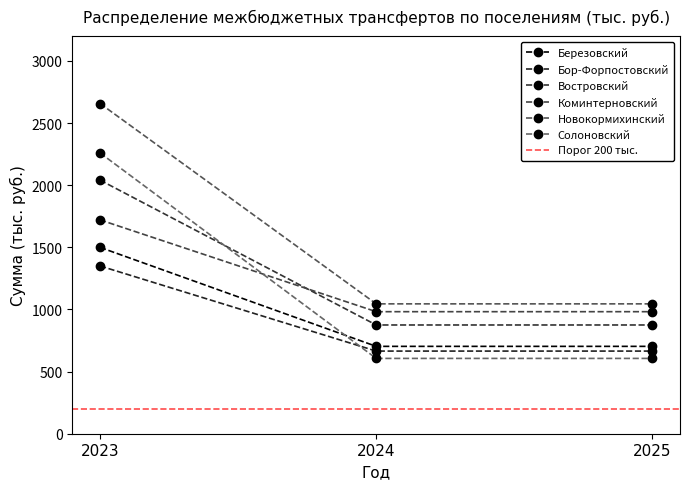

True or false: Новокормихинский has a value of 1045.0 at 2025.

True